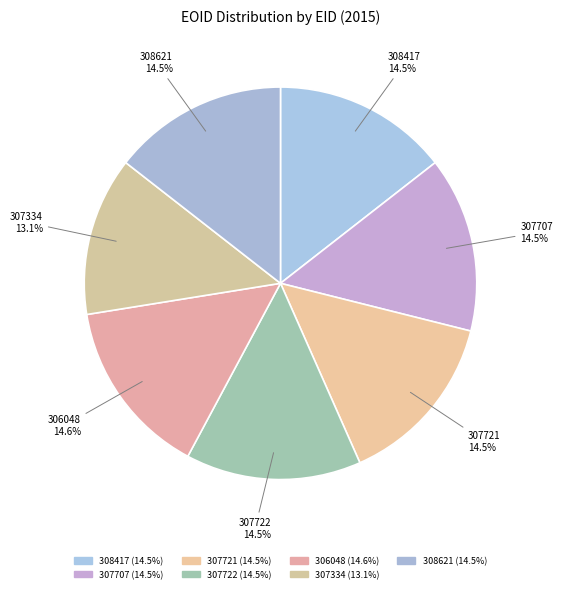

To the nearest percent, what is the combined percentage of 308417 and 308621?

29%